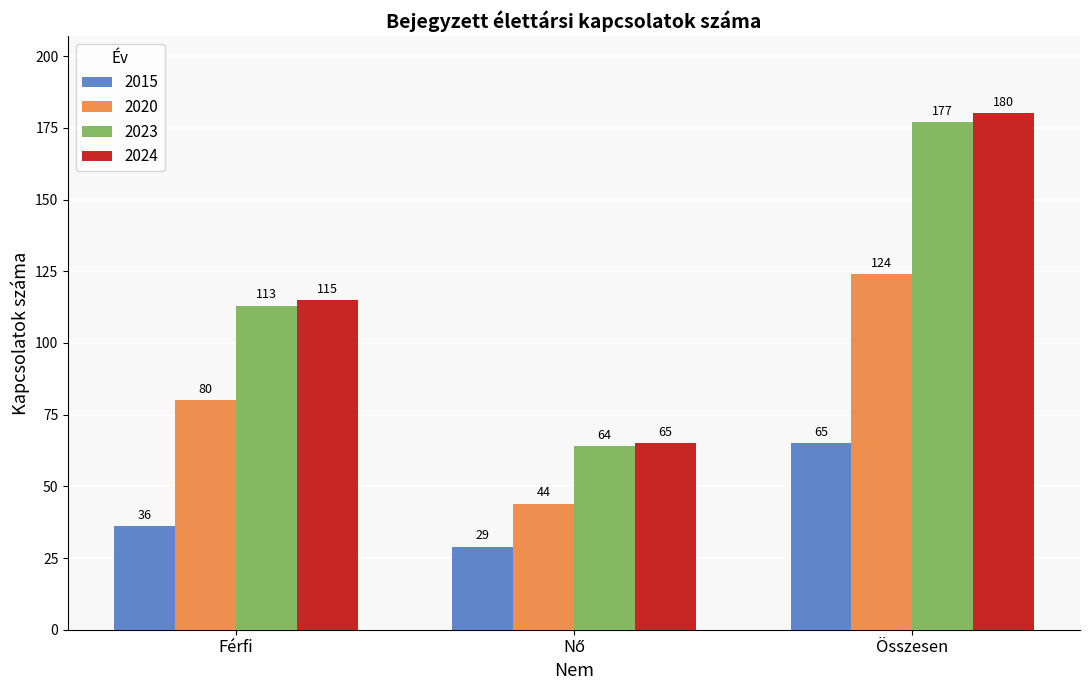

Count the 2024 values in the range 65 to 180.

3